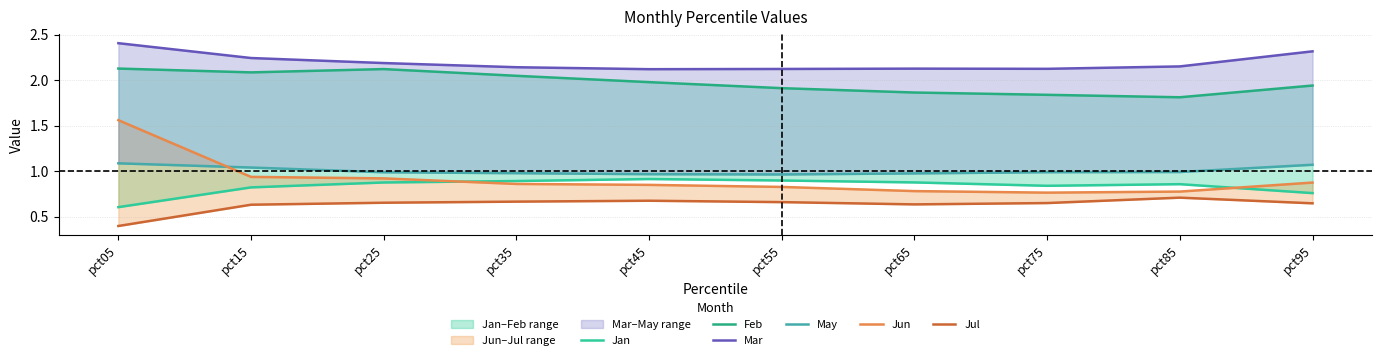

What is the maximum value shown in the chart?

2.4